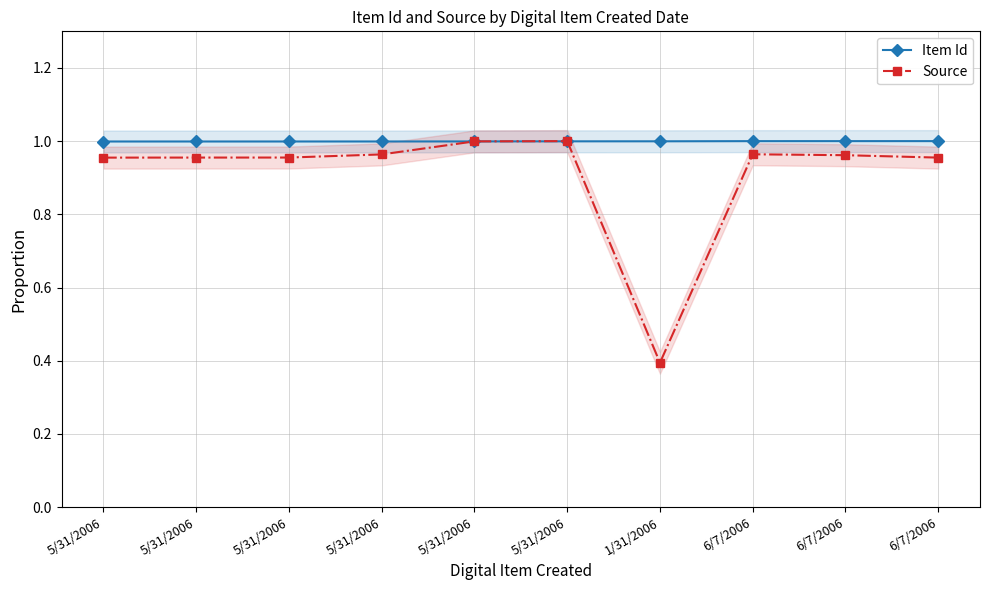

In Source, how many points are lower than both neighbors (excluding endpoints)?

1